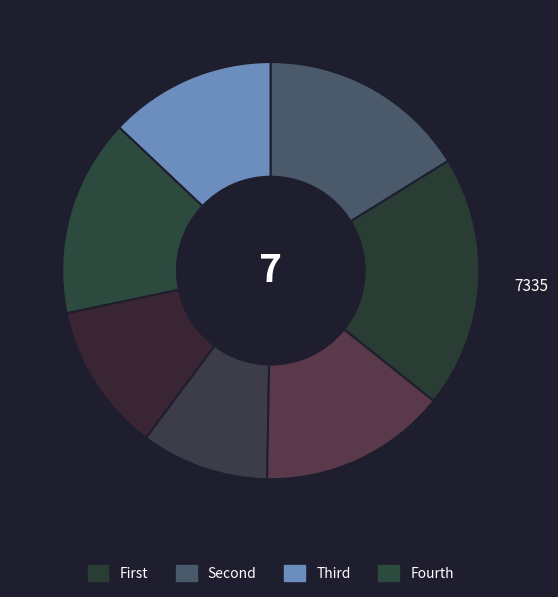

To the nearest percent, what is the difference between the largest and smallest slice percentages?

10%